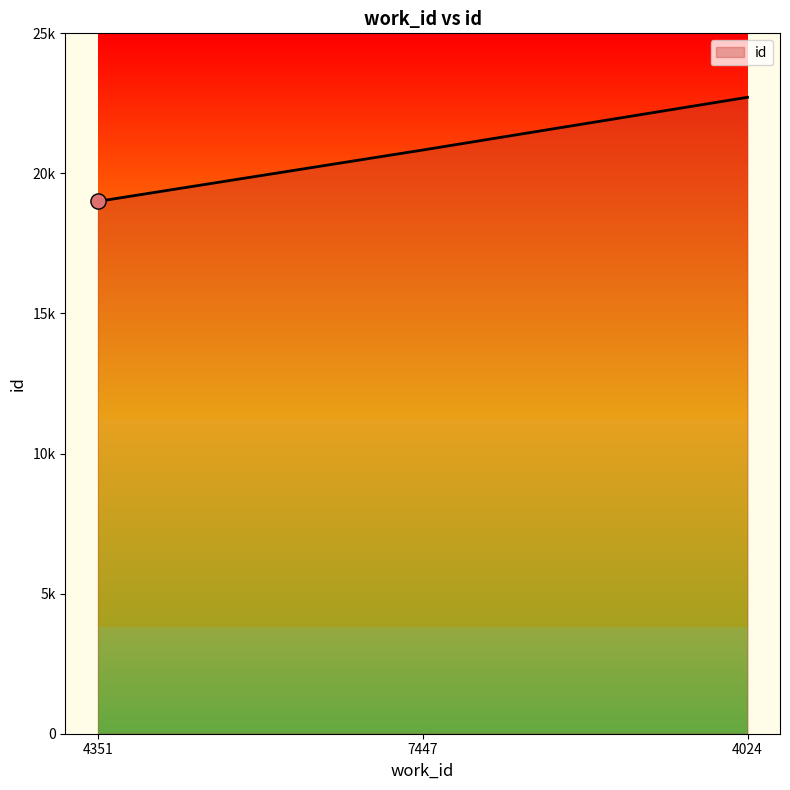

What is the change in value from 7447 to 4024?

+1882